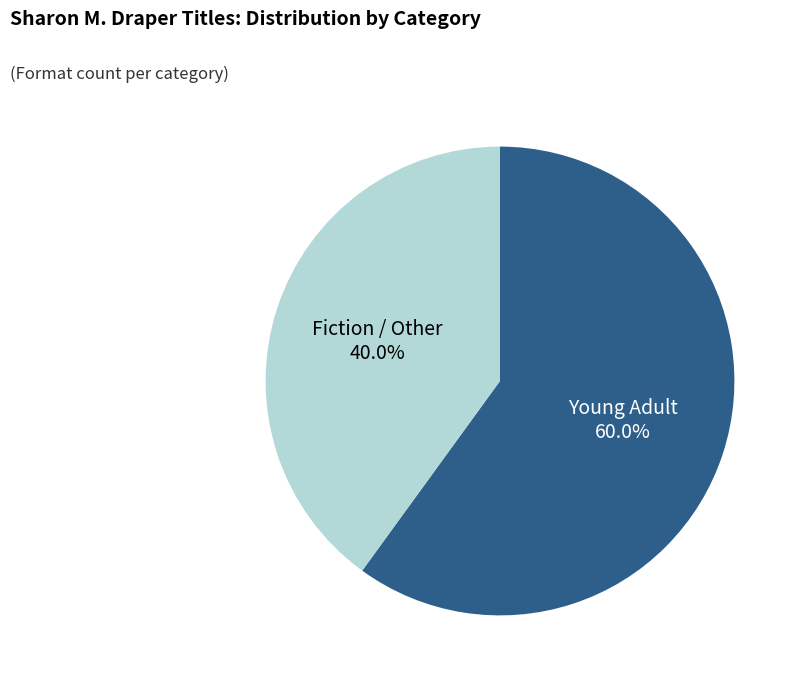

To the nearest percent, what is the difference between the largest and smallest slice percentages?

20%